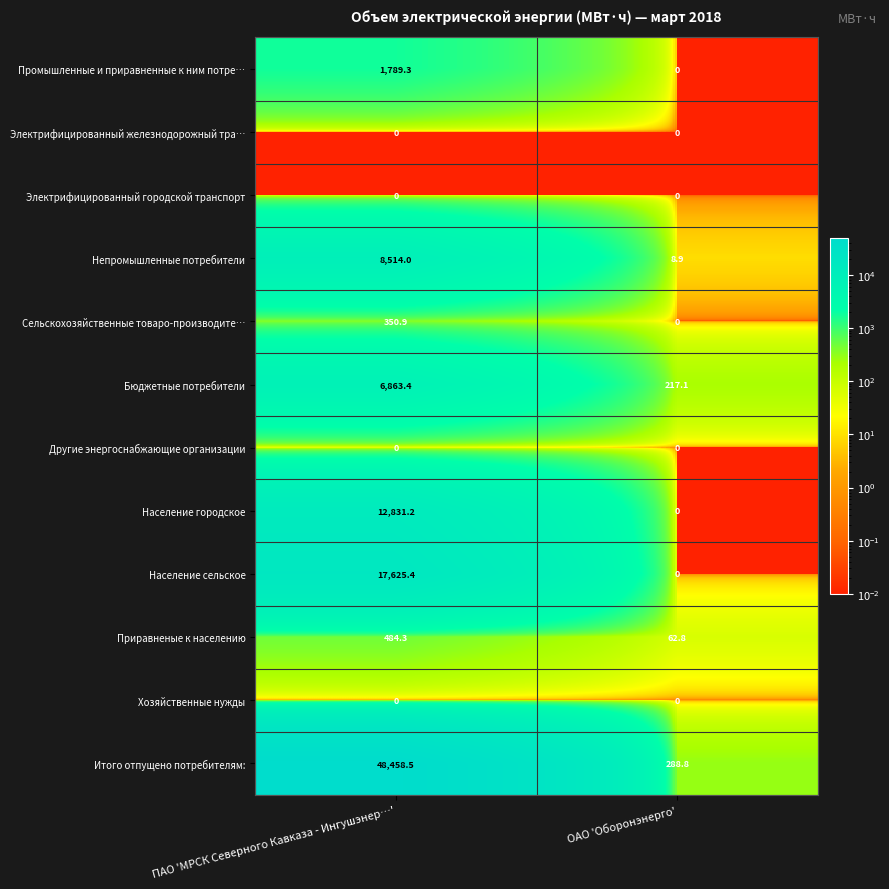

Which series changed the most between ПАО 'МРСК Северного Кавказа - Ингушэнер…' and ОАО 'Оборонэнерго'?

Итого отпущено потребителям: